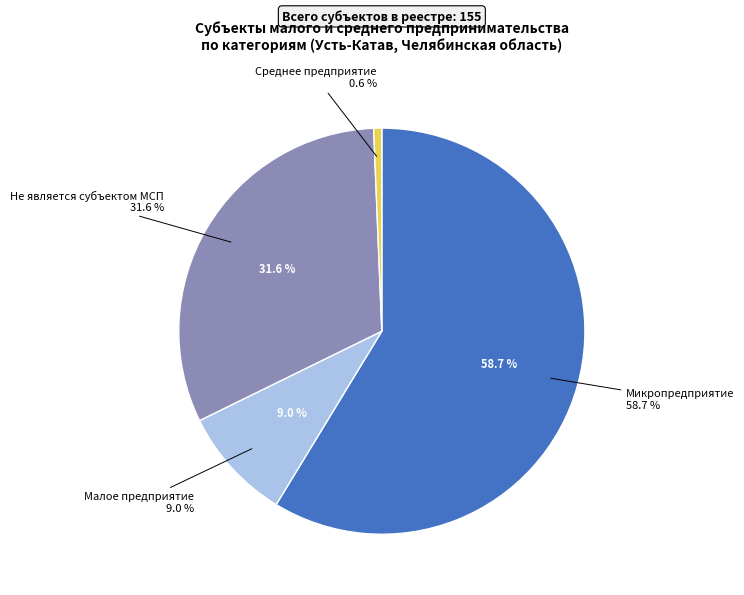

Rank the categories by value from highest to lowest.

Микропредприятие, Не является субъектом МСП, Малое предприятие, Среднее предприятие